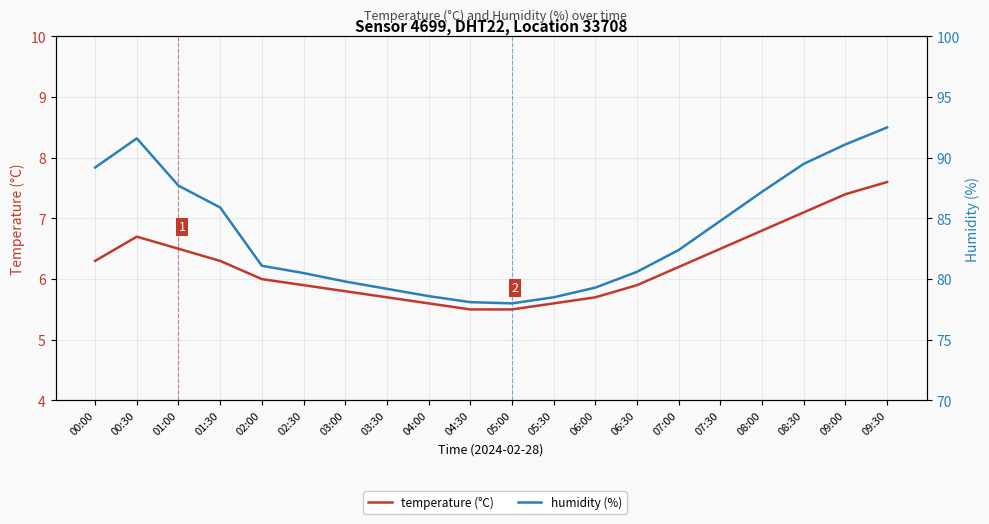

Reading left to right, list all the values displayed in this chart.

temperature (°C): 6.3	6.7	6.5	6.3	6.0	5.9	5.8	5.7	5.6	5.5	5.5	5.6	5.7	5.9	6.2	6.5	6.8	7.1	7.4	7.6
humidity (%): 89.2	91.6	87.7	85.9	81.1	80.5	79.8	79.2	78.6	78.1	78.0	78.5	79.3	80.6	82.4	84.8	87.2	89.5	91.1	92.5